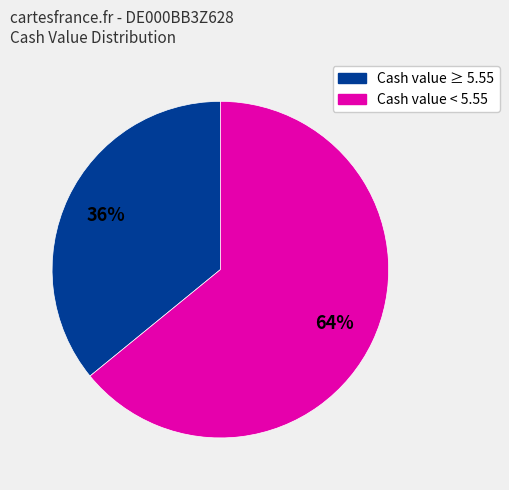

Is there any slice that represents more than half of the pie?

Yes